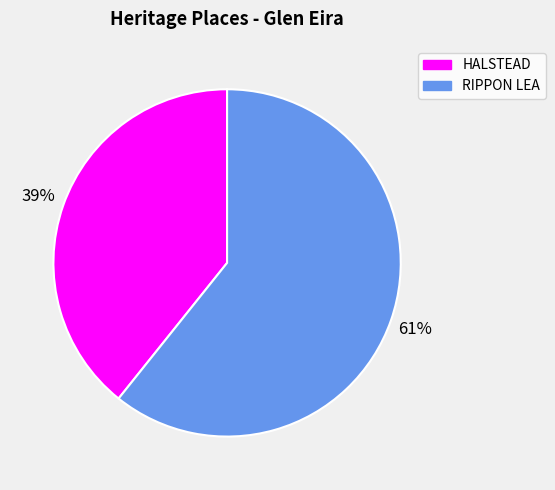

To the nearest percent, what percentage of the pie is RIPPON LEA?

61%